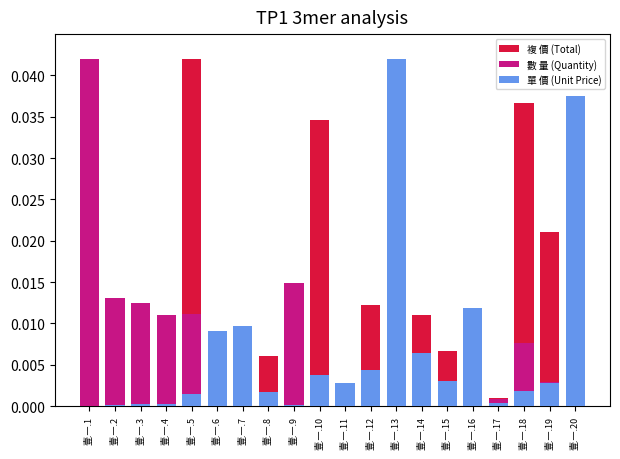

What are all the series names shown in the legend?

複 價 (Total), 數 量 (Quantity), 單 價 (Unit Price)